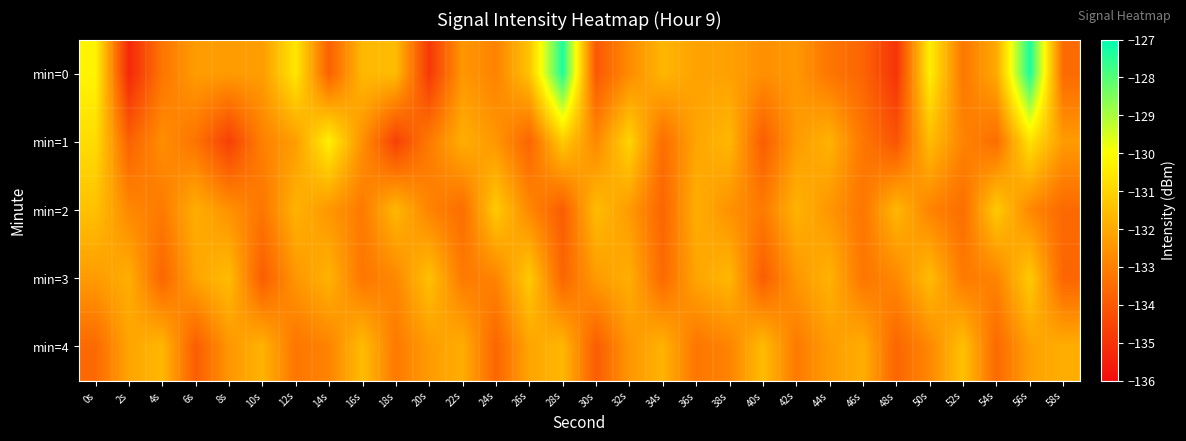

At which category is the sum across all series the highest?

56s